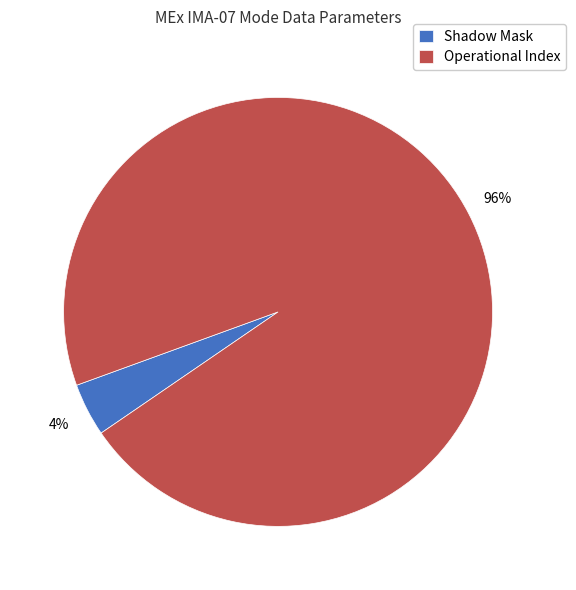

What is the majority slice?

Operational Index